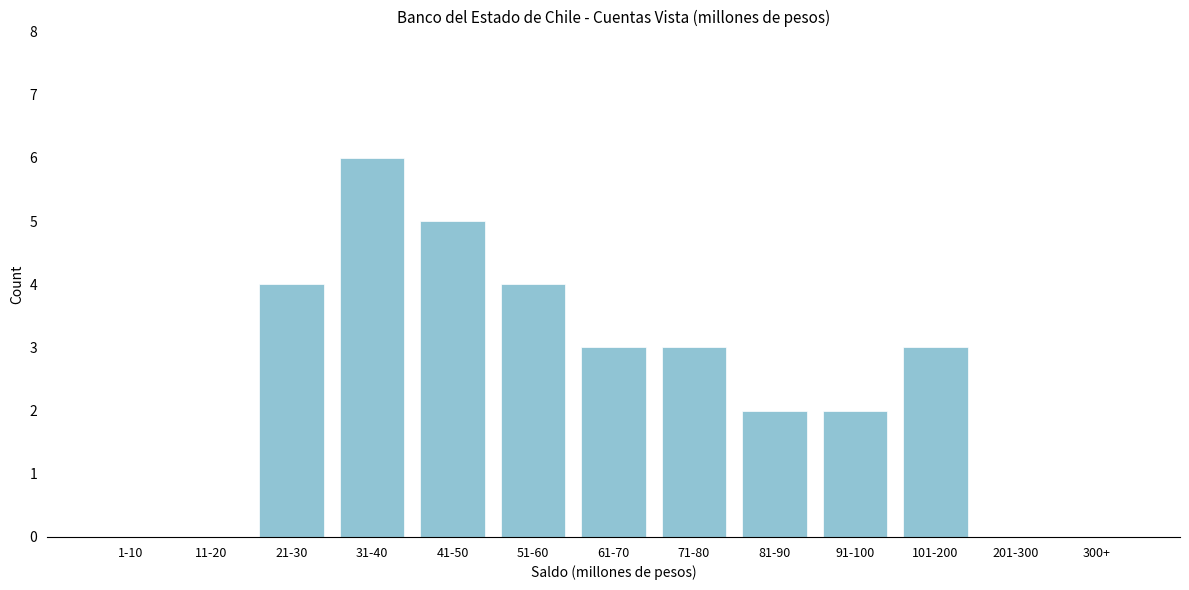

Reading right to left, extract all data points from this chart.

300+=0	201-300=0	101-200=3	91-100=2	81-90=2	71-80=3	61-70=3	51-60=4	41-50=5	31-40=6	21-30=4	11-20=0	1-10=0